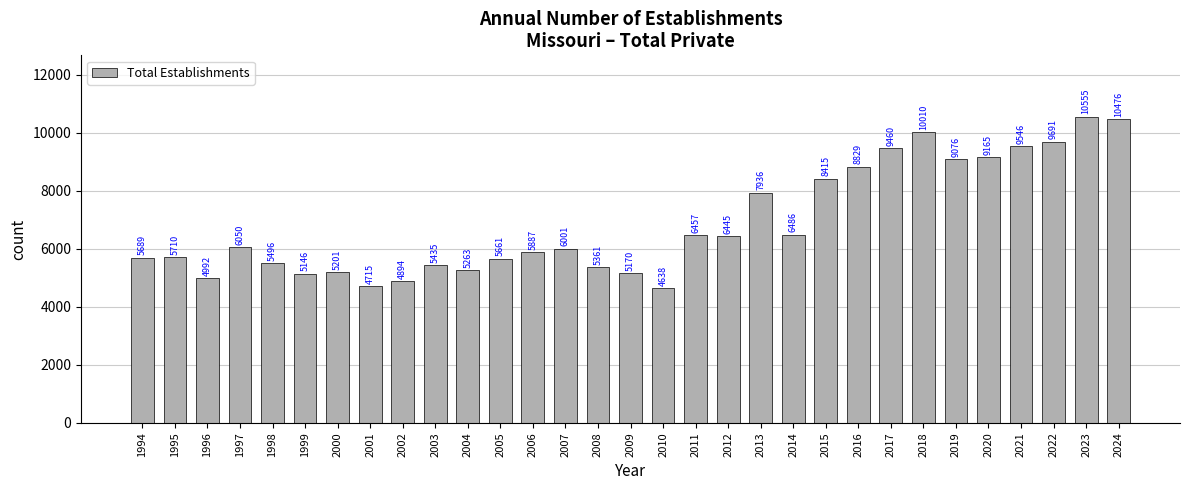

Where does the data first go above 6001?

1997